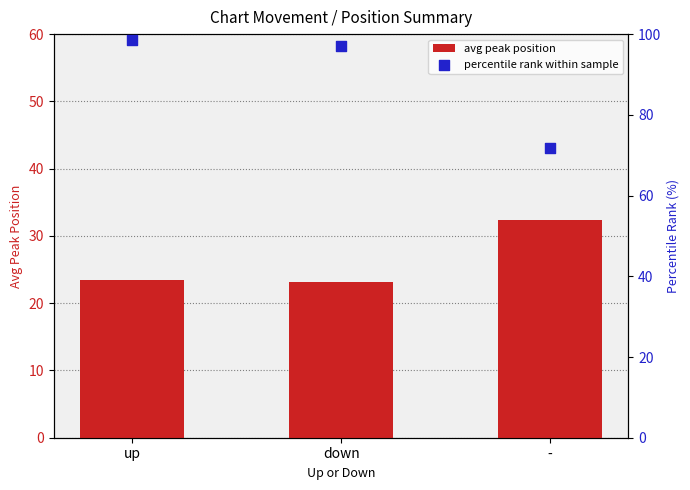

Which series has the largest total across all categories?

percentile rank within sample